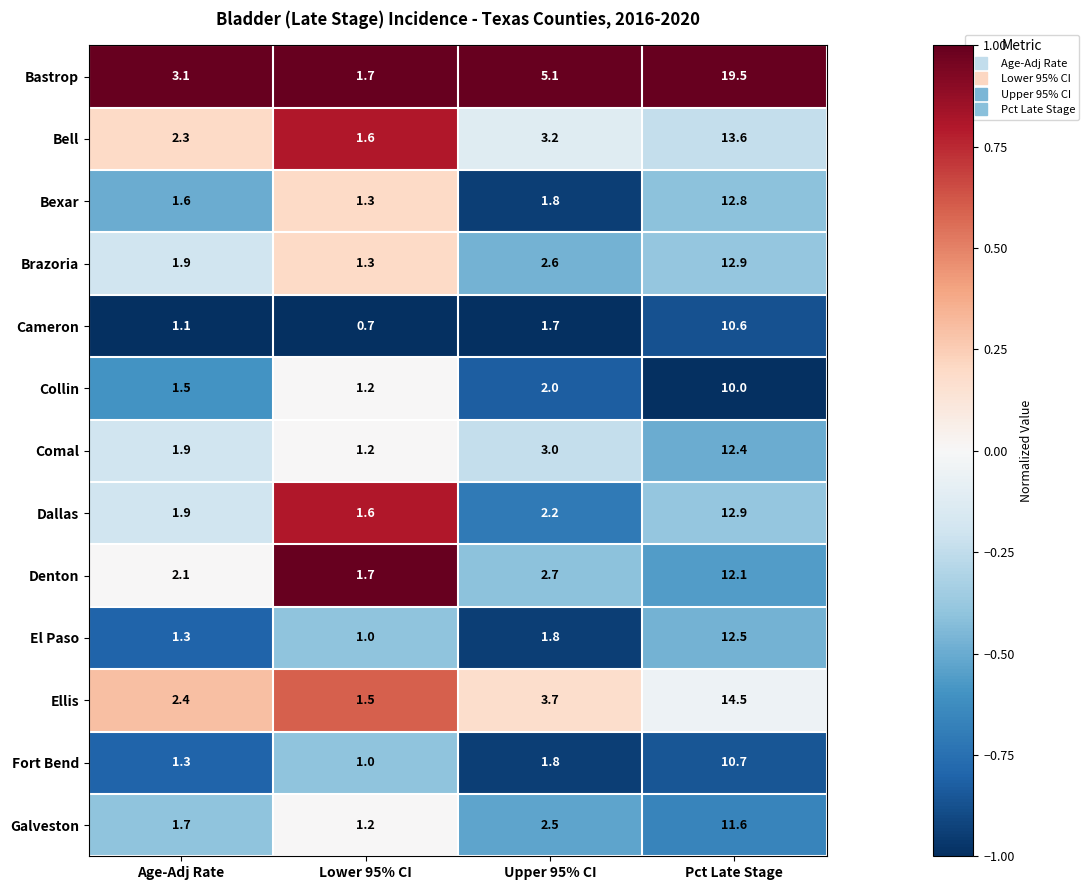

Which series has the largest range (max minus min)?

Bastrop